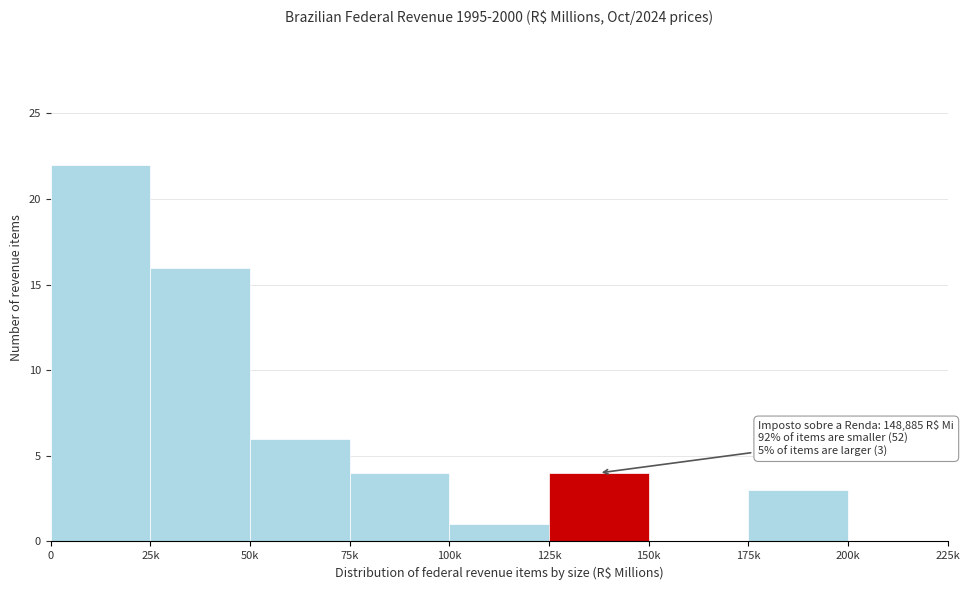

Reading right to left, list all the values displayed in this chart.

200k=0	175k=3	150k=0	125k=4	100k=1	75k=4	50k=6	25k=16	0=22